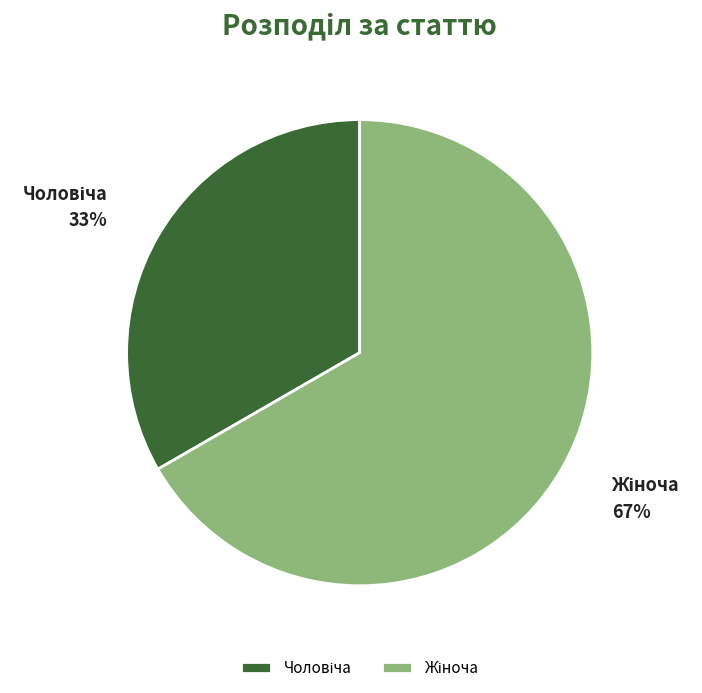

To the nearest percent, what is the average slice percentage?

50%